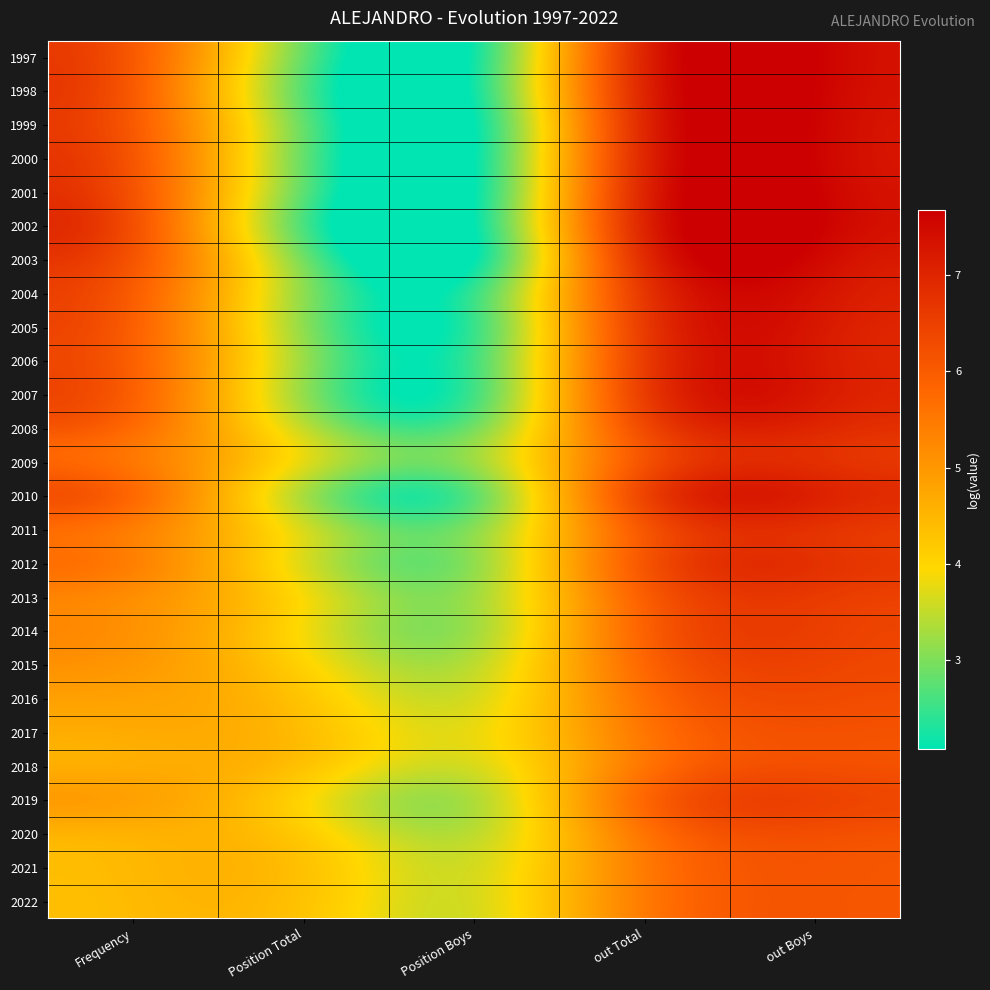

Rank the series at out Boys from lowest to highest value.

2022, 2021, 2017, 2018, 2020, 2016, 2015, 2019, 2014, 2013, 2011, 2012, 2009, 2008, 2010, 2007, 2006, 2005, 2004, 2003, 2000, 1999, 1998, 2001, 1997, 2002